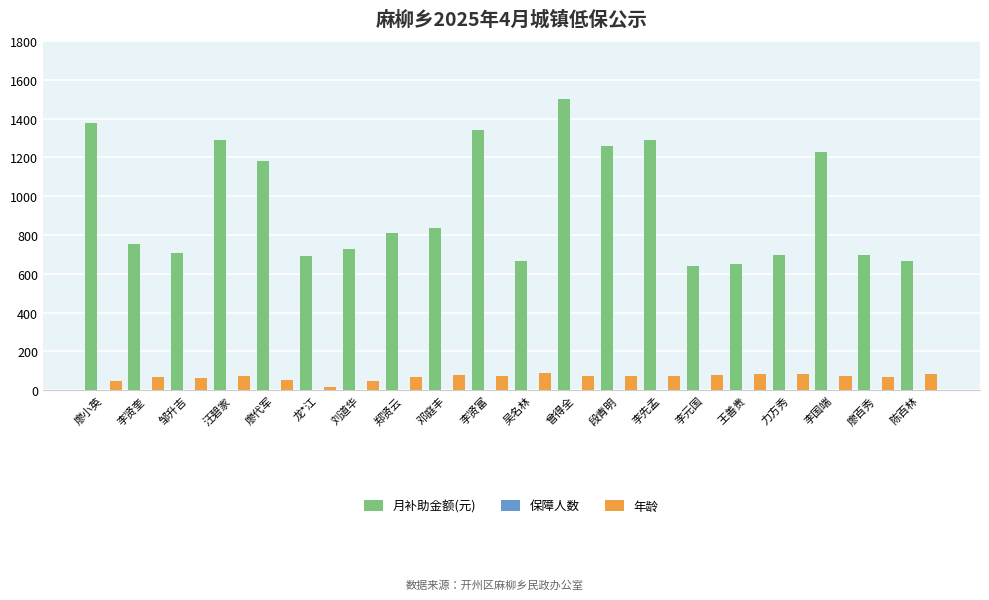

At which category is the sum across all series the highest?

曾得全